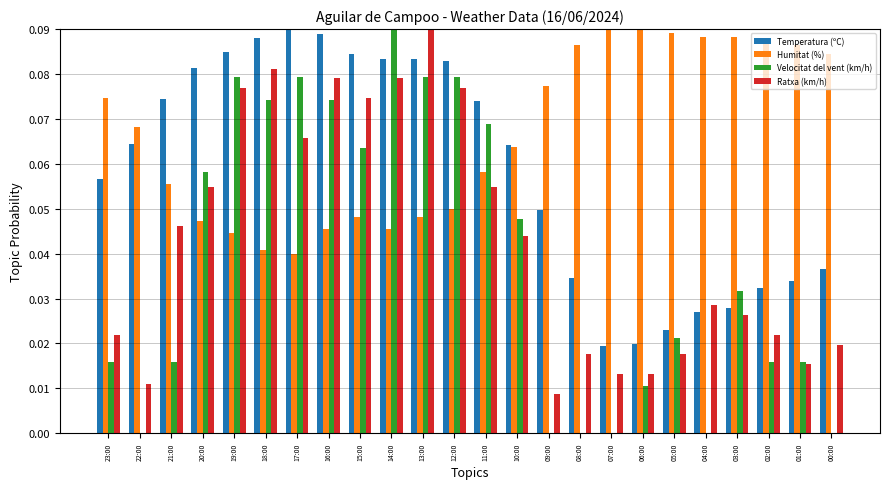

Which series changed the most between 13:00 and 05:00?

Ratxa (km/h)